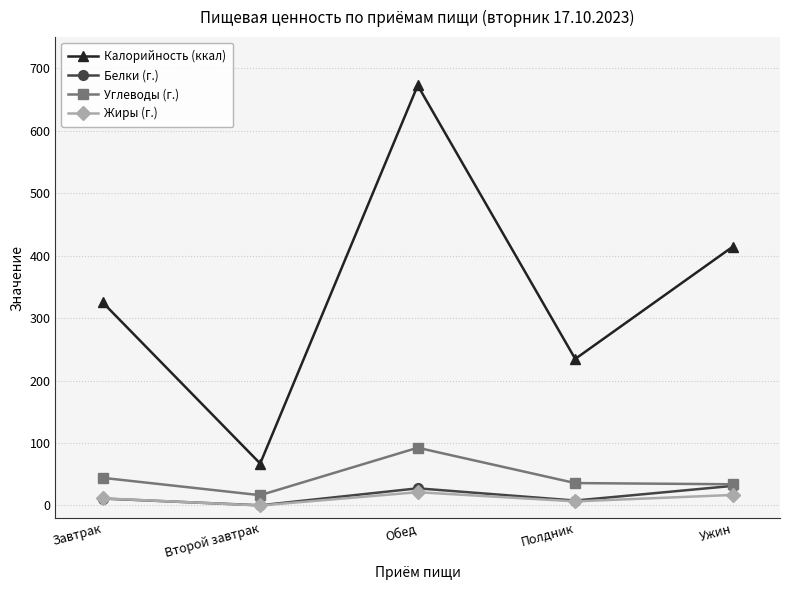

The value of Калорийность (ккал) at Полдник is 354.2. True or false?

False